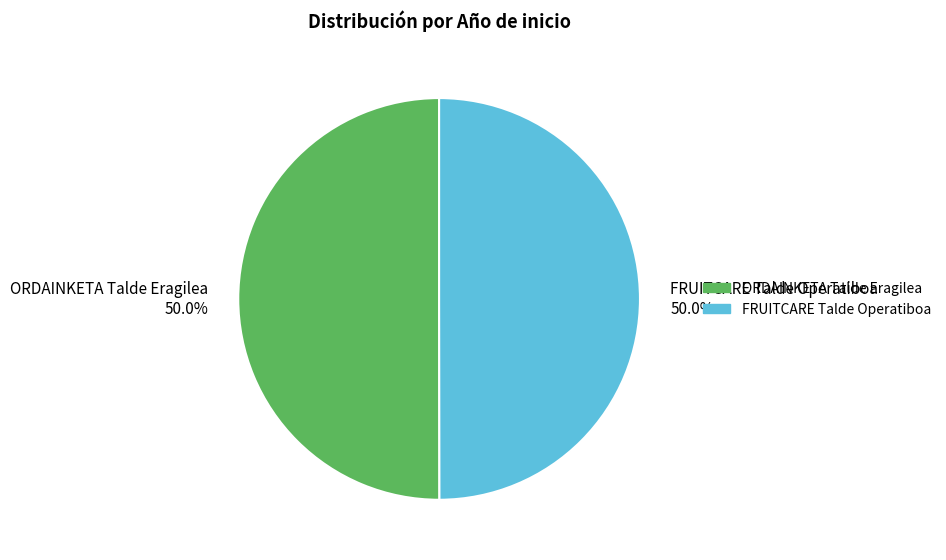

Approximately how many times larger is the value at FRUITCARE Talde Operatiboa 50.0% compared to ORDAINKETA Talde Eragilea 50.0%?

1.0